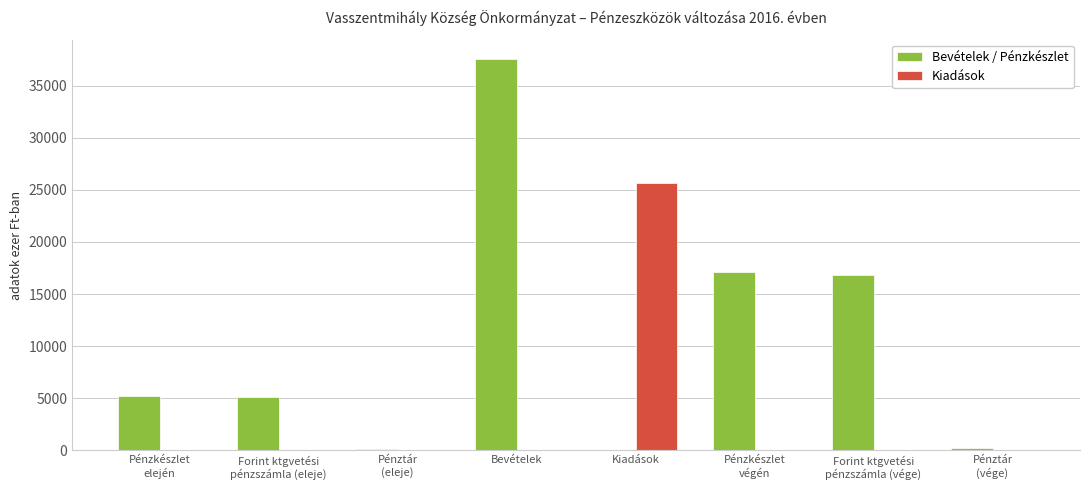

What is the sum of all Kiadások values?

25697